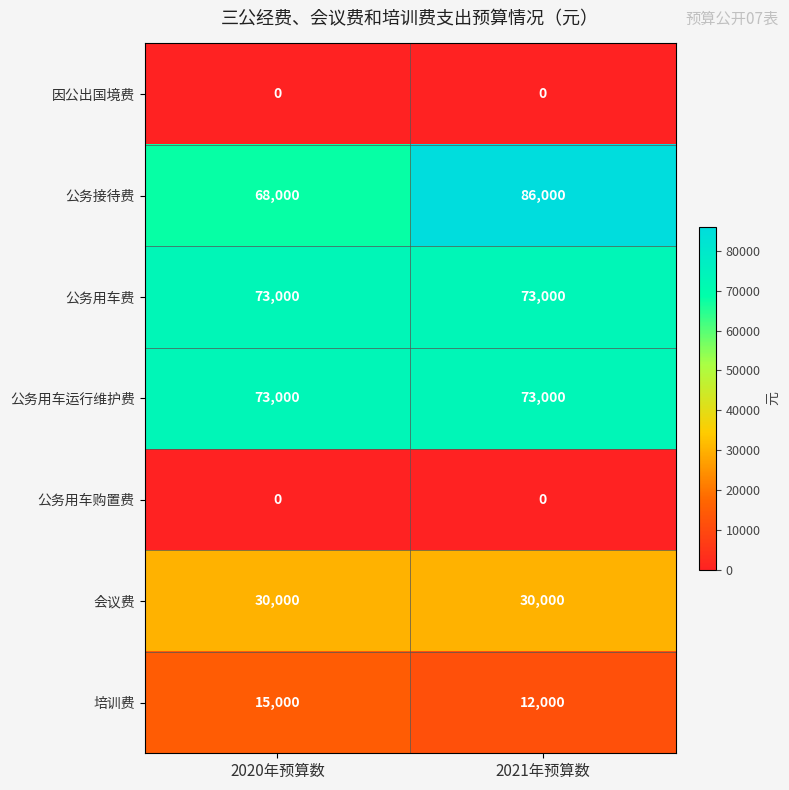

Which series changed the most between 2020年预算数 and 2021年预算数?

公务接待费